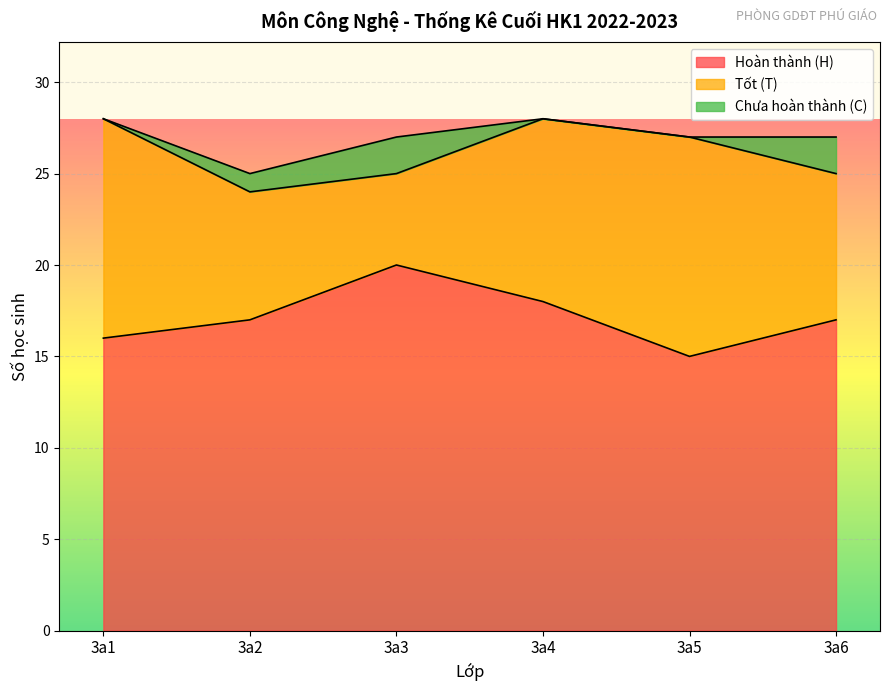

What is the difference between the maximum and minimum values in the Hoàn thành (H) series?

5